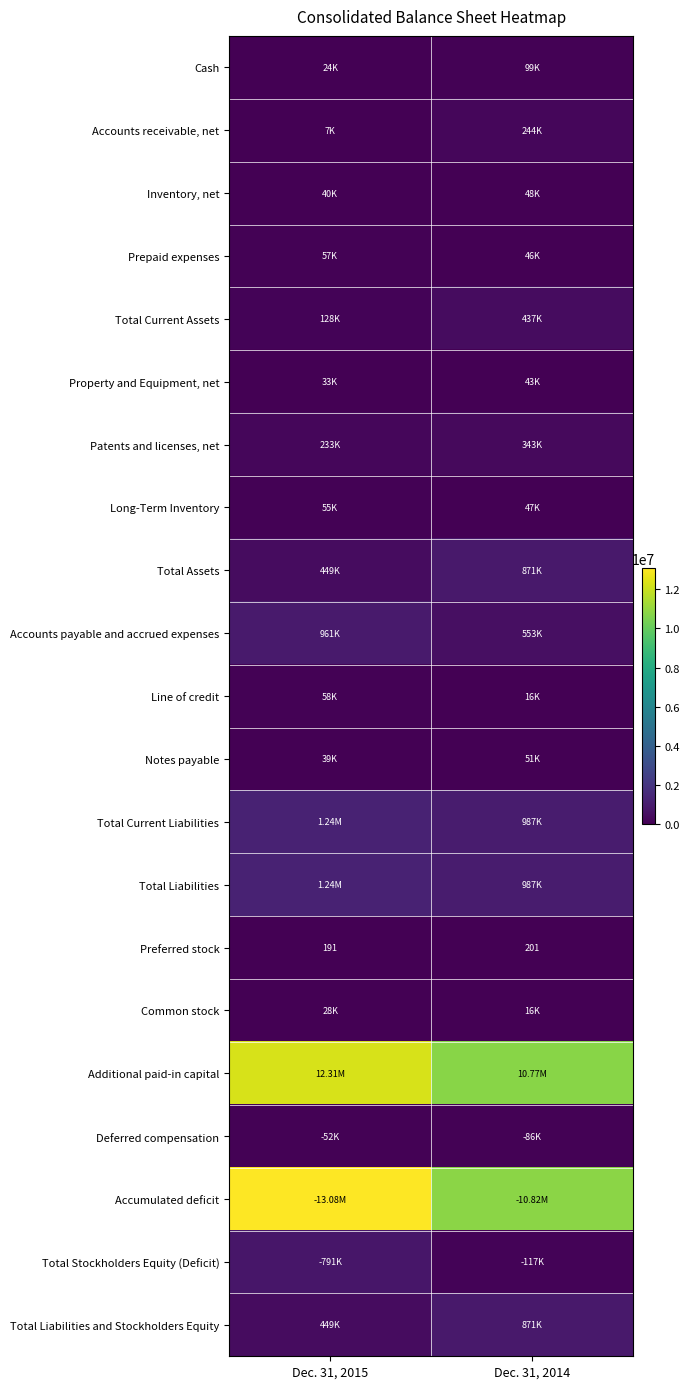

Which series has the widest spread of values?

Accumulated deficit